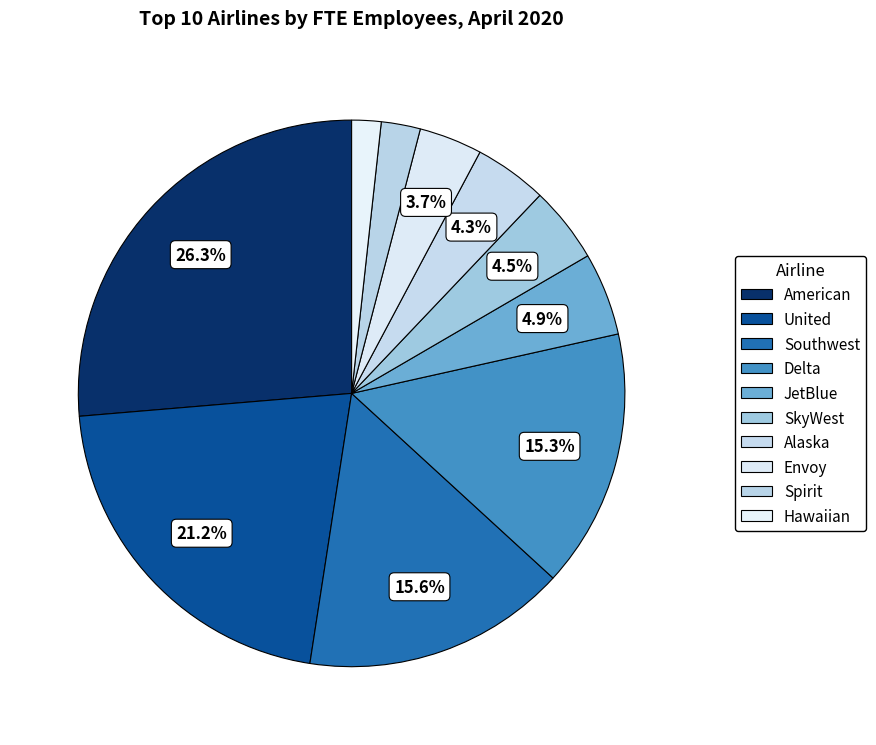

To the nearest percent, what is the difference between the largest and smallest slice percentages?

25%